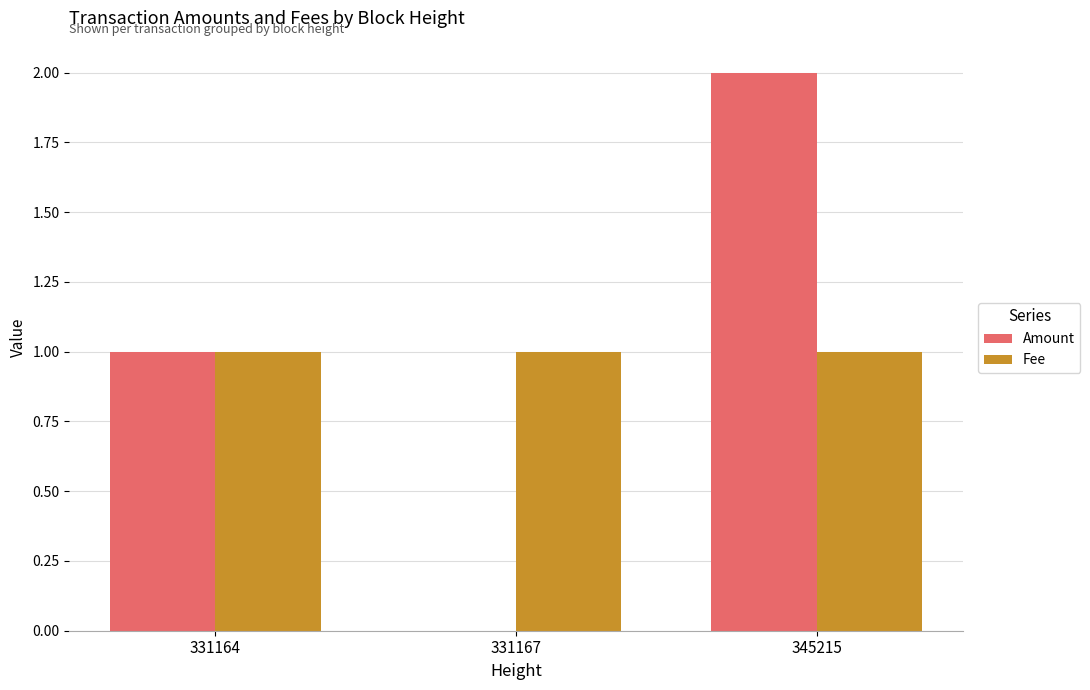

The value of Fee at 331167 is 1.8. True or false?

False